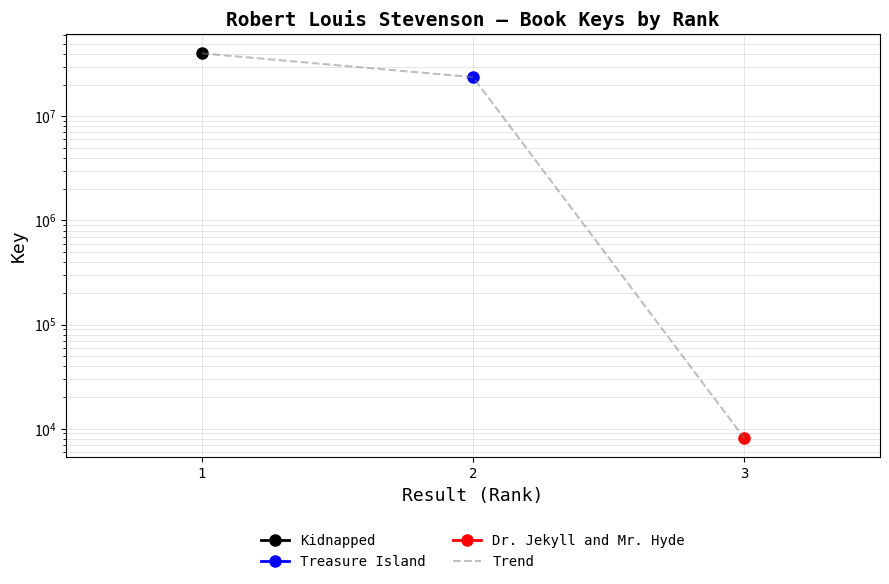

The value at 1 is 40299776. True or false?

True